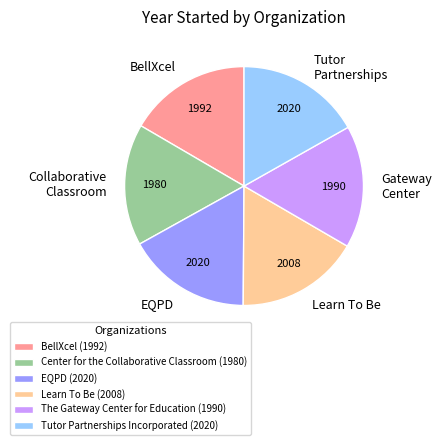

The Learn To Be slice represents 6% of the pie. True or false?

False